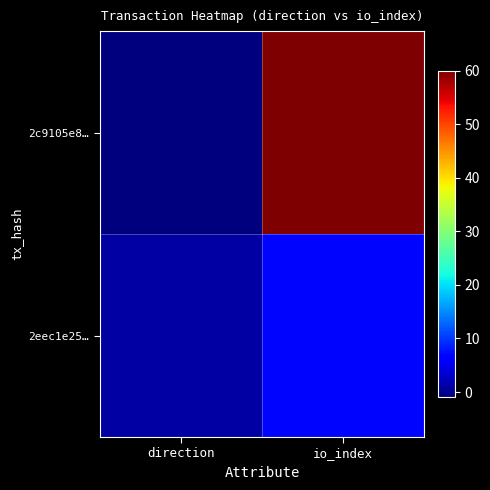

Reading left to right, extract all data points from this chart.

2c9105e8…: direction=-1	io_index=60
2eec1e25…: direction=1	io_index=7